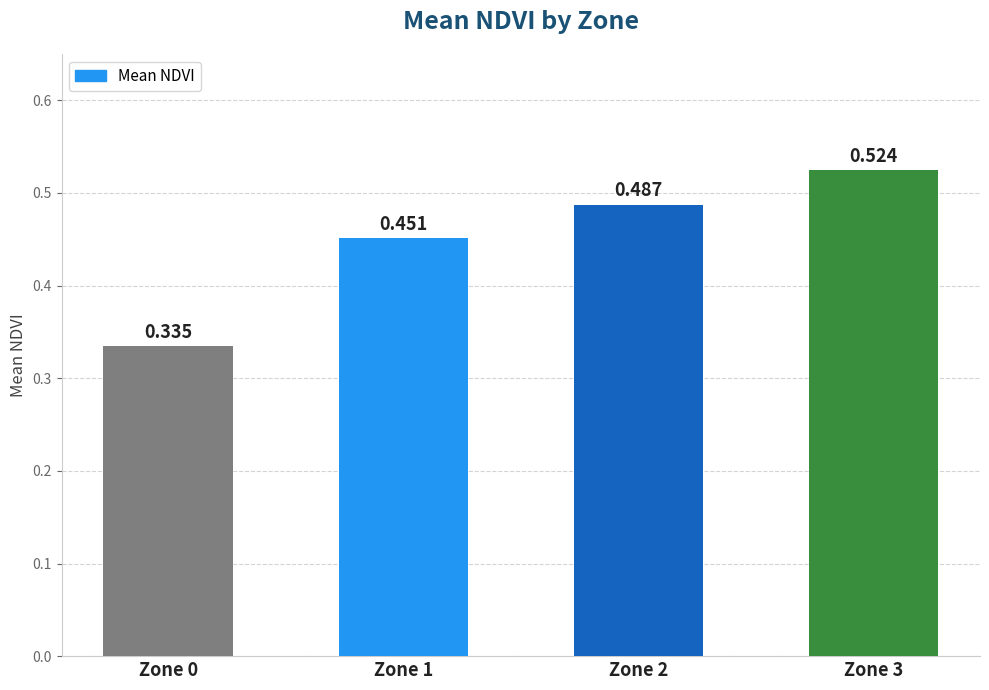

What is the maximum value shown in the chart?

0.5